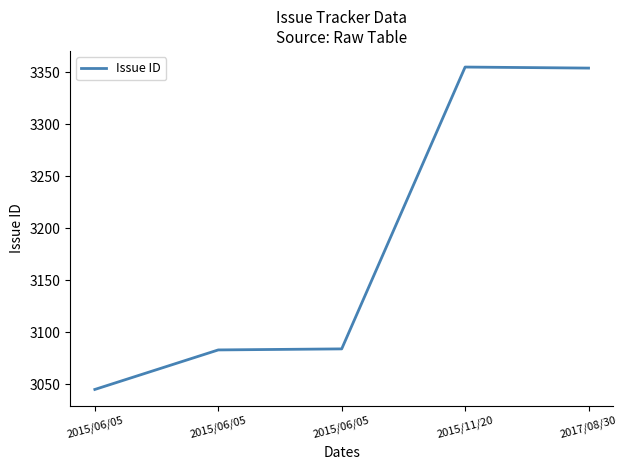

What is the ratio of the value at 2015/06/05 to the value at 2015/06/05?

1.0